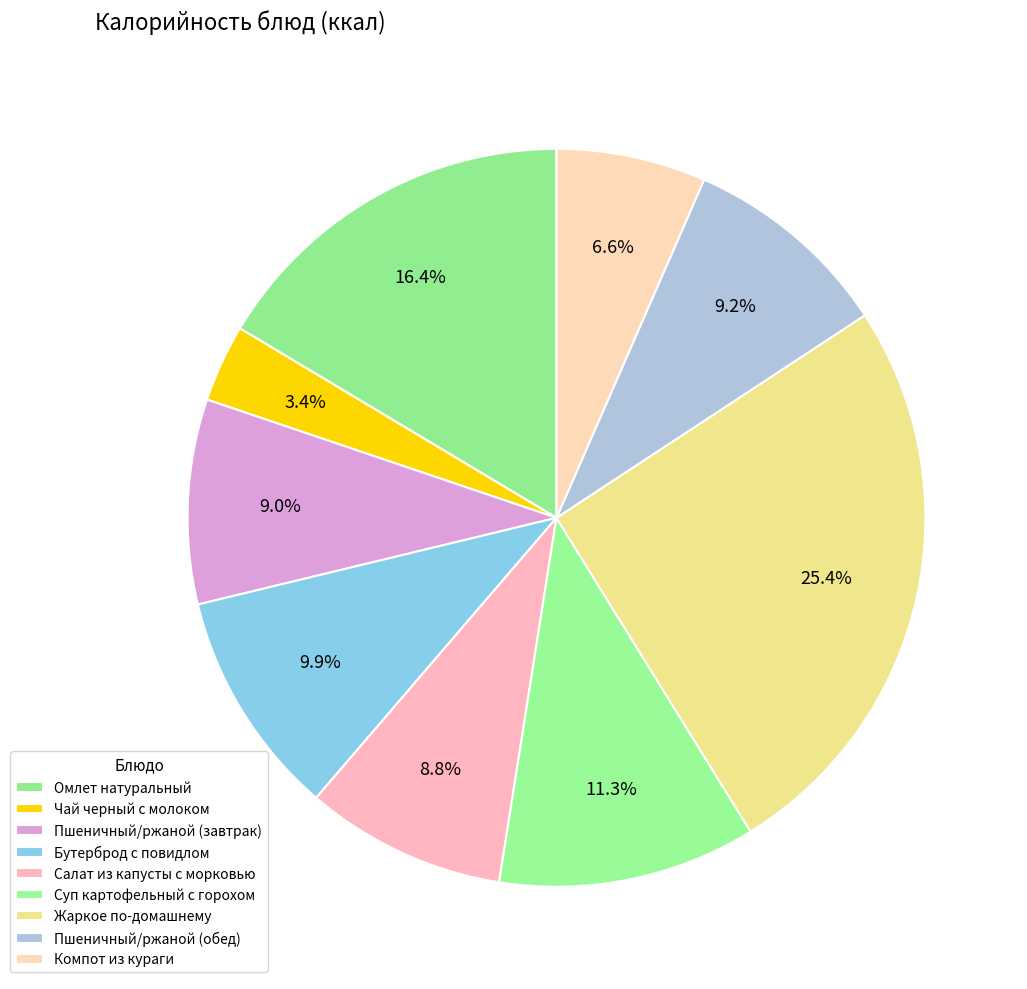

Does any single category account for the majority?

No